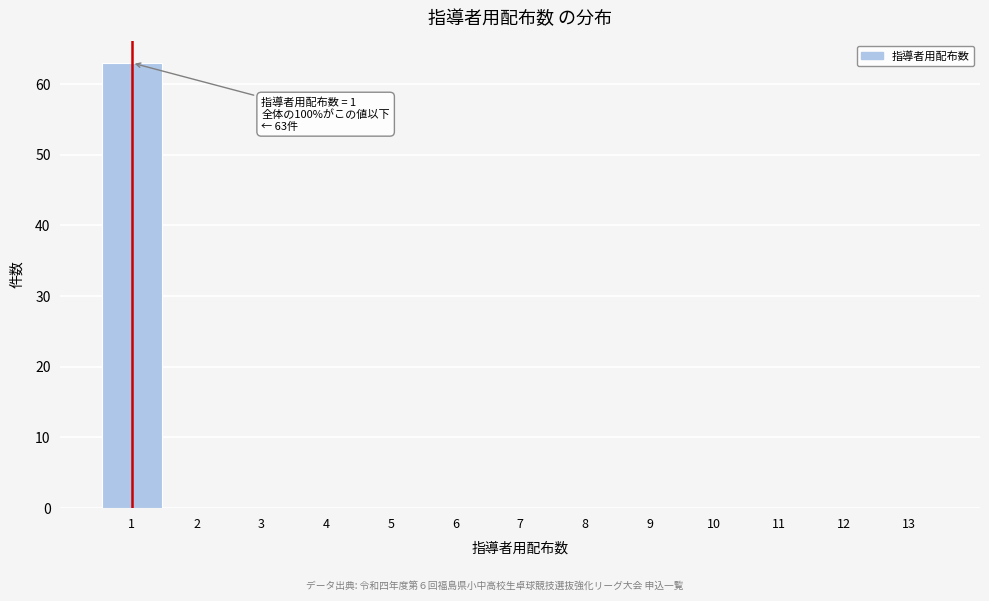

Reading right to left, extract all data points from this chart.

13=0	12=0	11=0	10=0	9=0	8=0	7=0	6=0	5=0	4=0	3=0	2=0	1=63